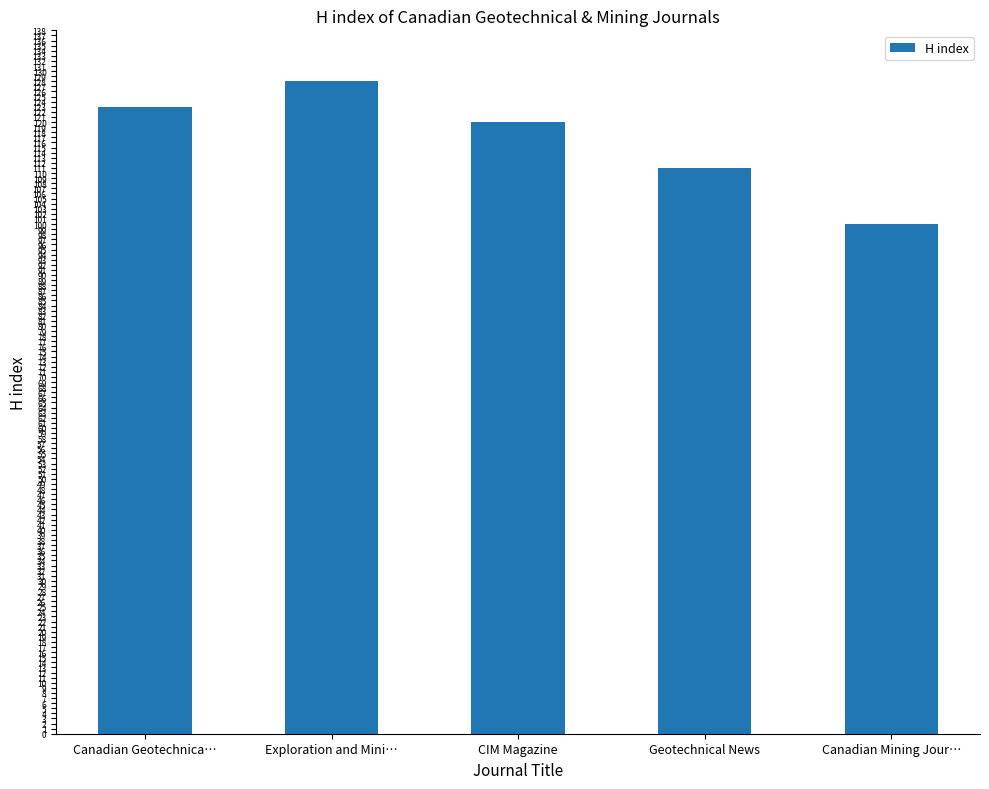

The value at Canadian Mining Jour… is 29. True or false?

False